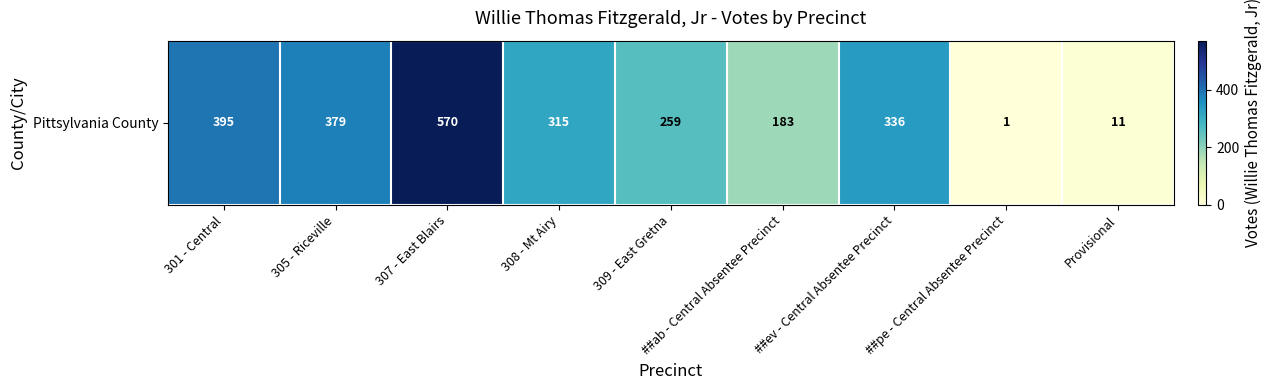

What is the minimum value shown in the chart?

1